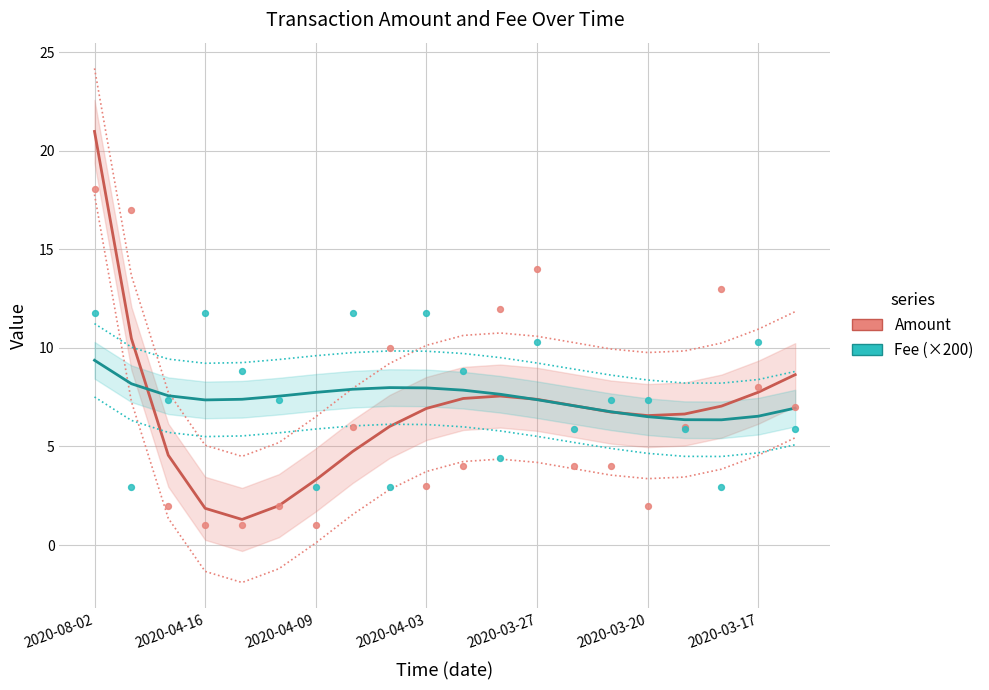

What are all the series names shown in the legend?

Amount, Fee (×200)